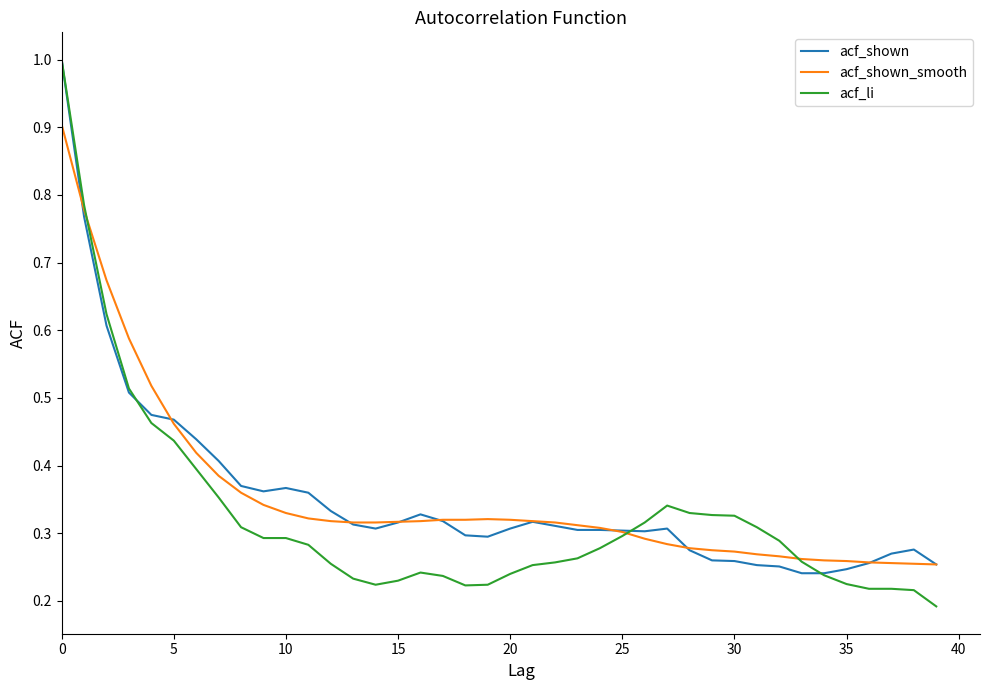

What is the highest value of the acf_li series?

1.0